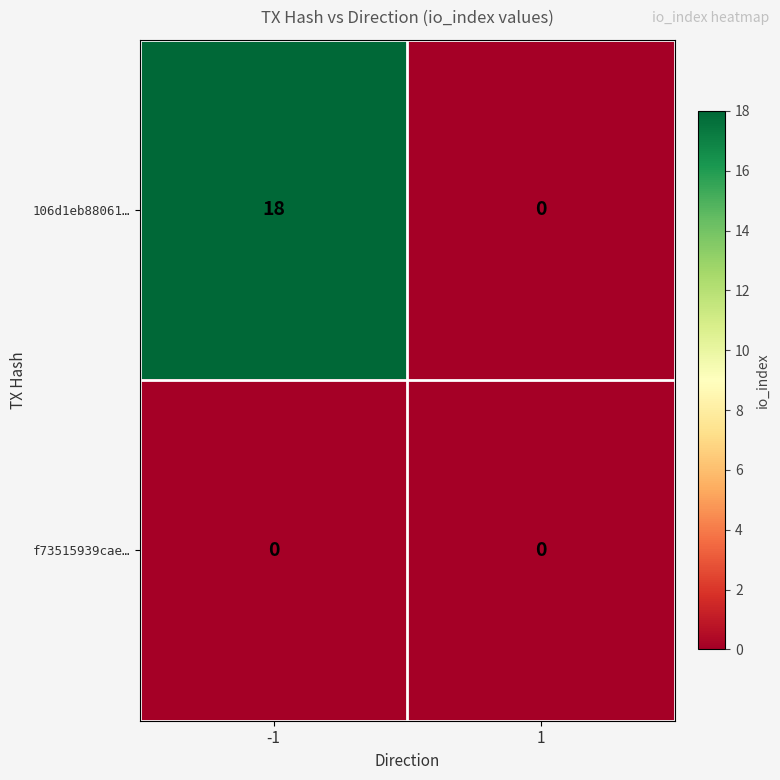

At how many categories does at least one series exceed 3?

1